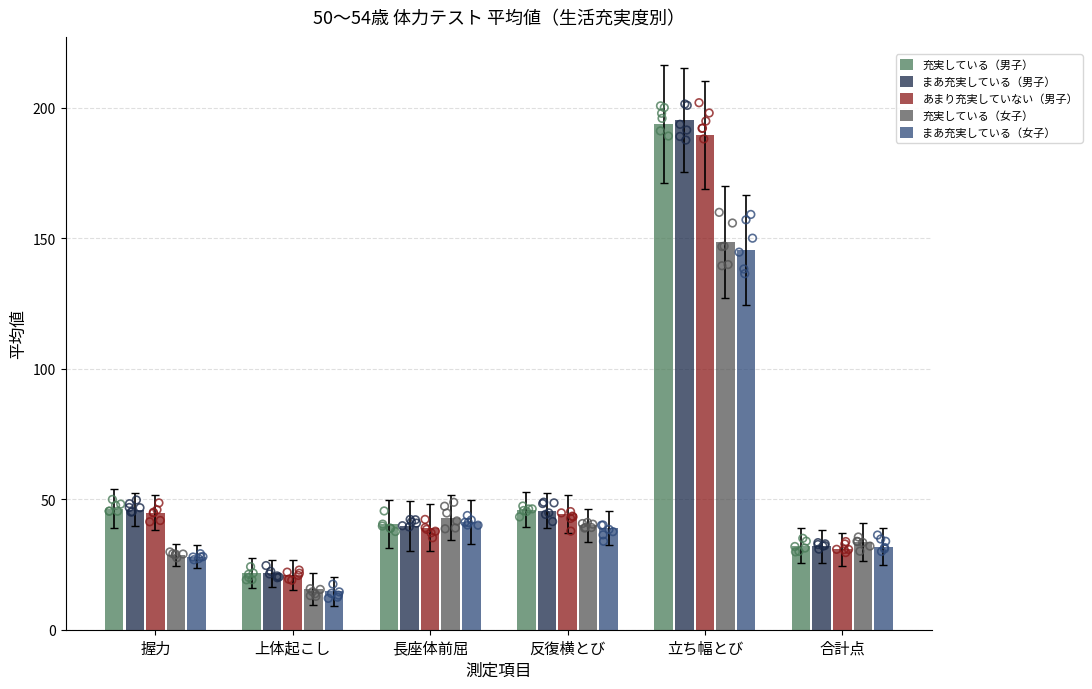

At which category is the sum across all series the highest?

立ち幅とび